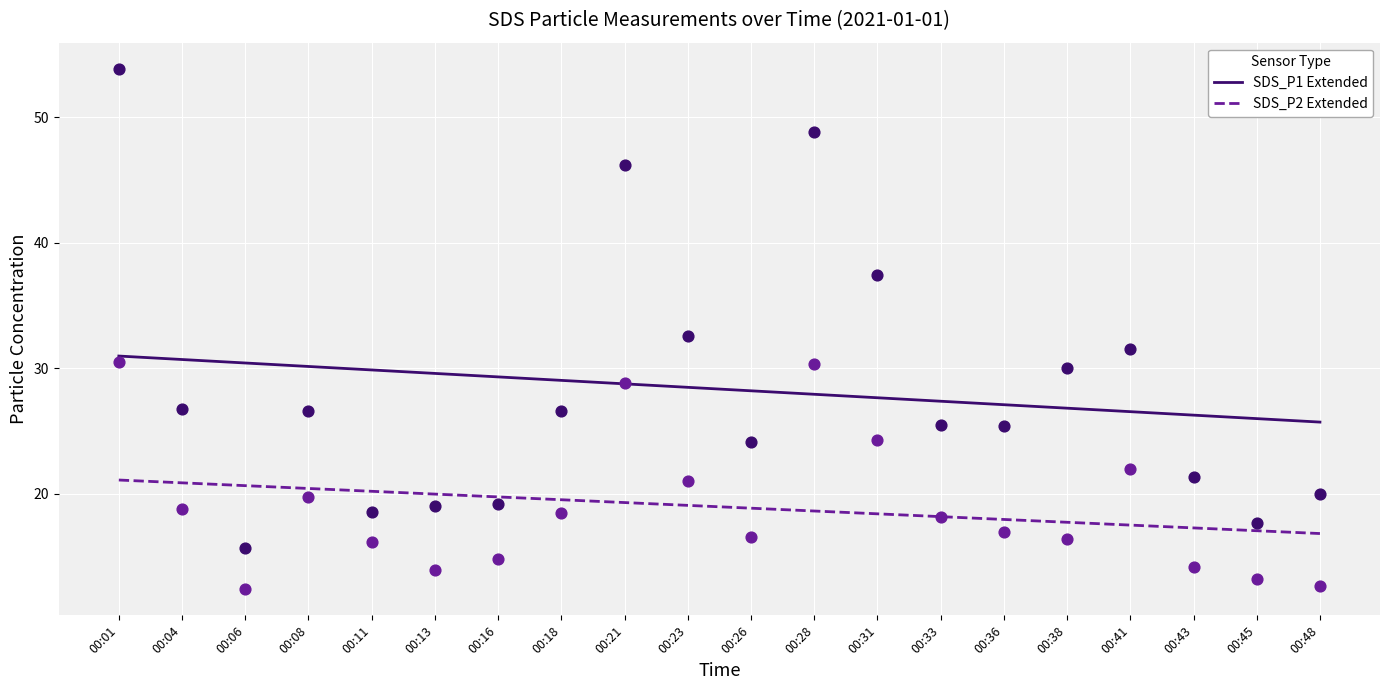

Which series contains the highest Y value?

SDS_P1 Extended